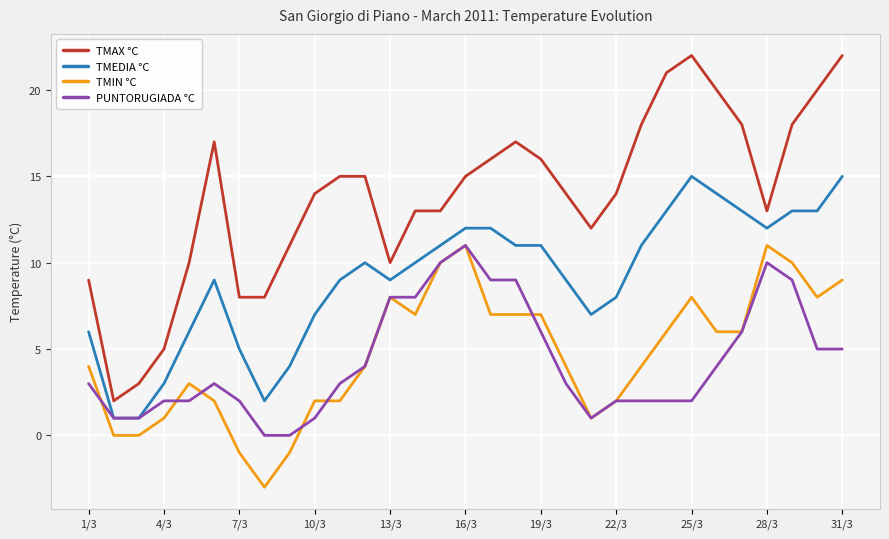

What are all the series names shown in the legend?

TMAX °C, TMEDIA °C, TMIN °C, PUNTORUGIADA °C